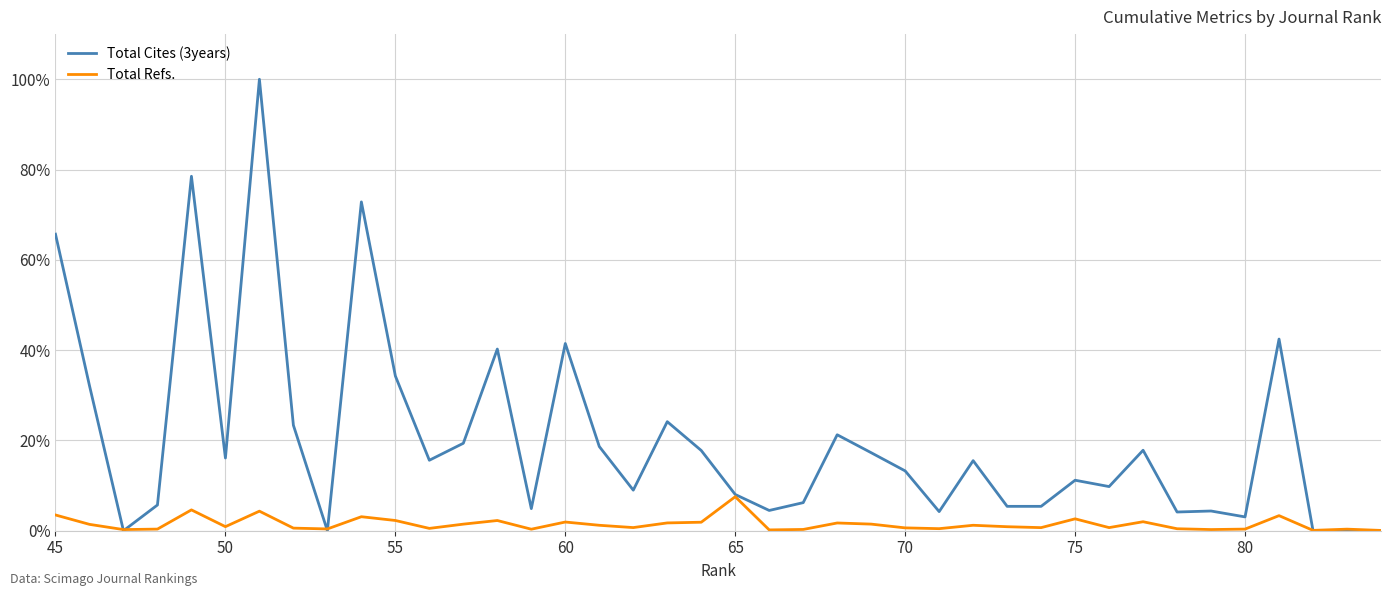

How many times do Total Refs. and Total Cites (3years) cross each other?

5